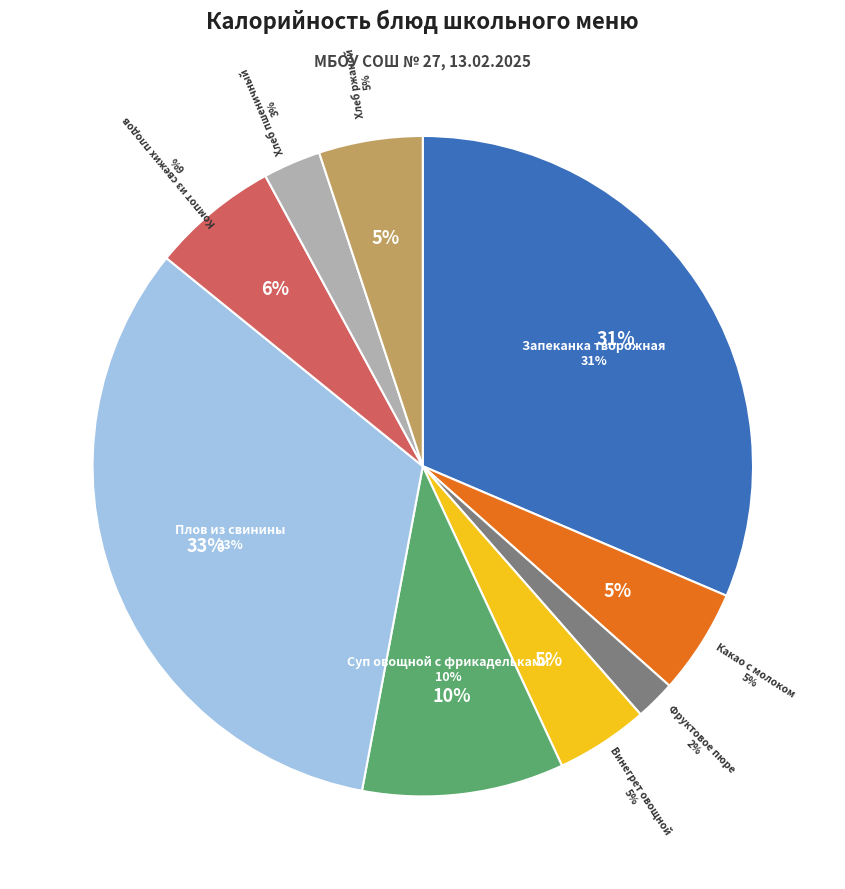

Count the number of slices in the pie.

9